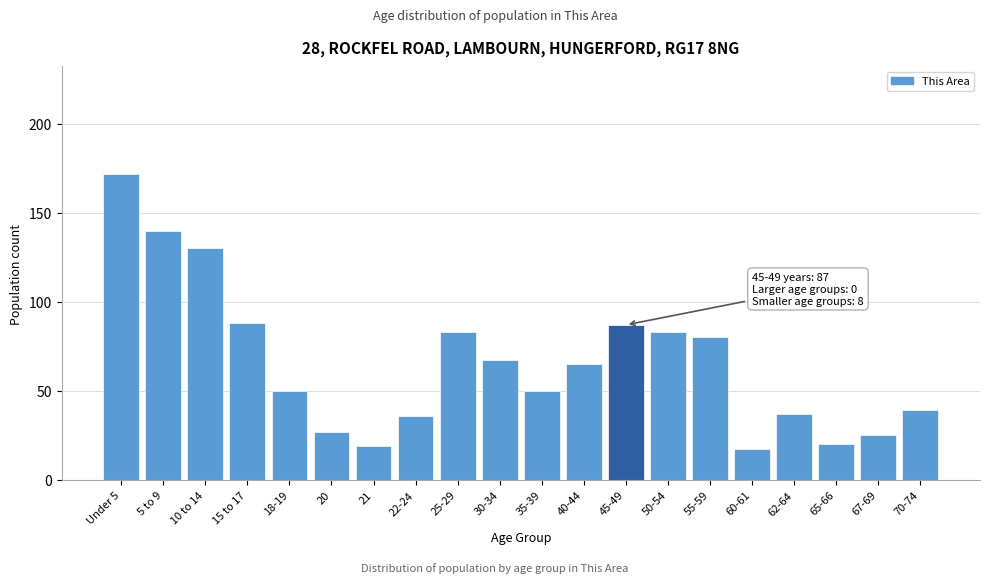

Reading left to right, extract all data points from this chart.

172	140	130	88	50	27	19	36	83	67	50	65	87	83	80	17	37	20	25	39